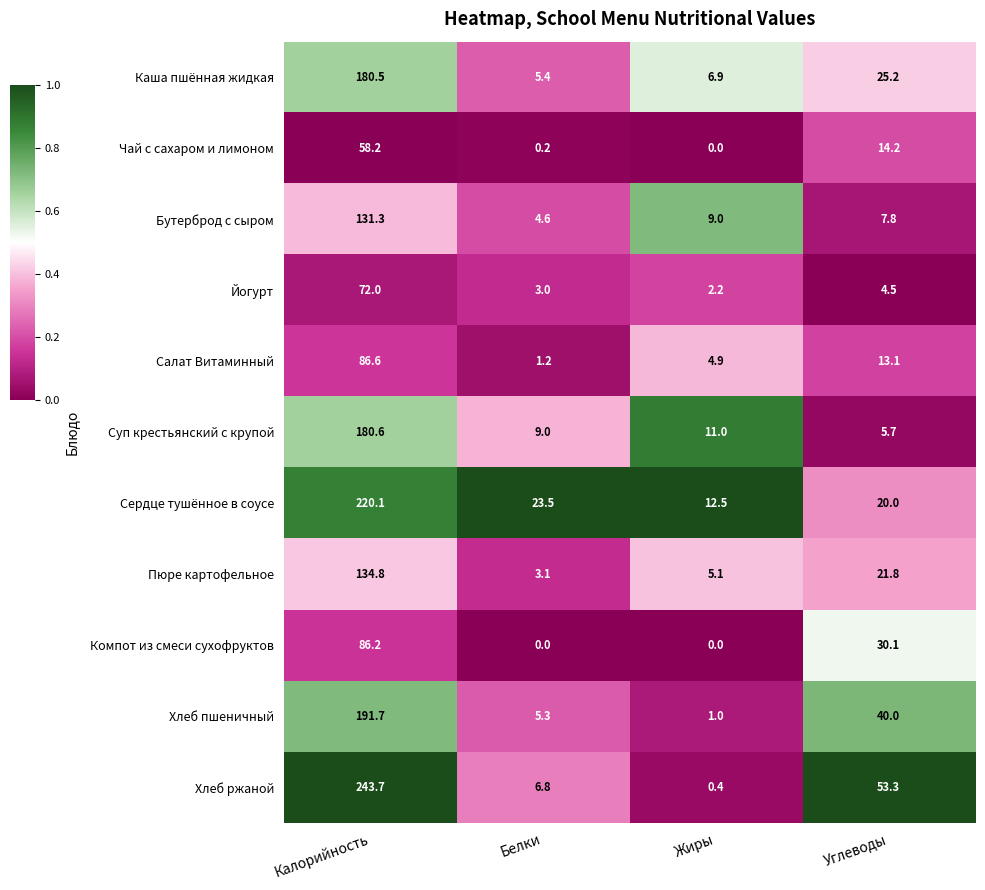

At which category is the sum across all series the highest?

Калорийность